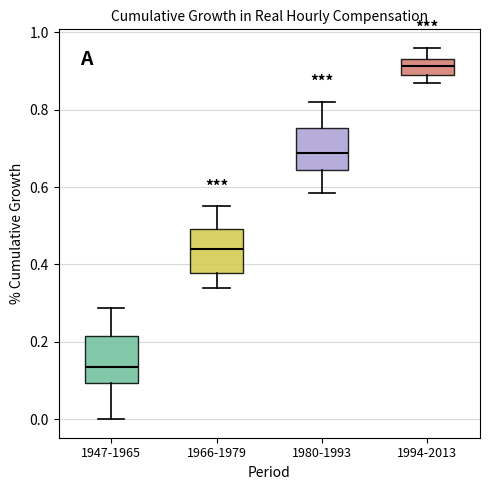

Where does the median line of the box for 1994-2013 sit on the y-axis? The values are not printed on the chart, so give them approximately, as read against the axis.

0.92